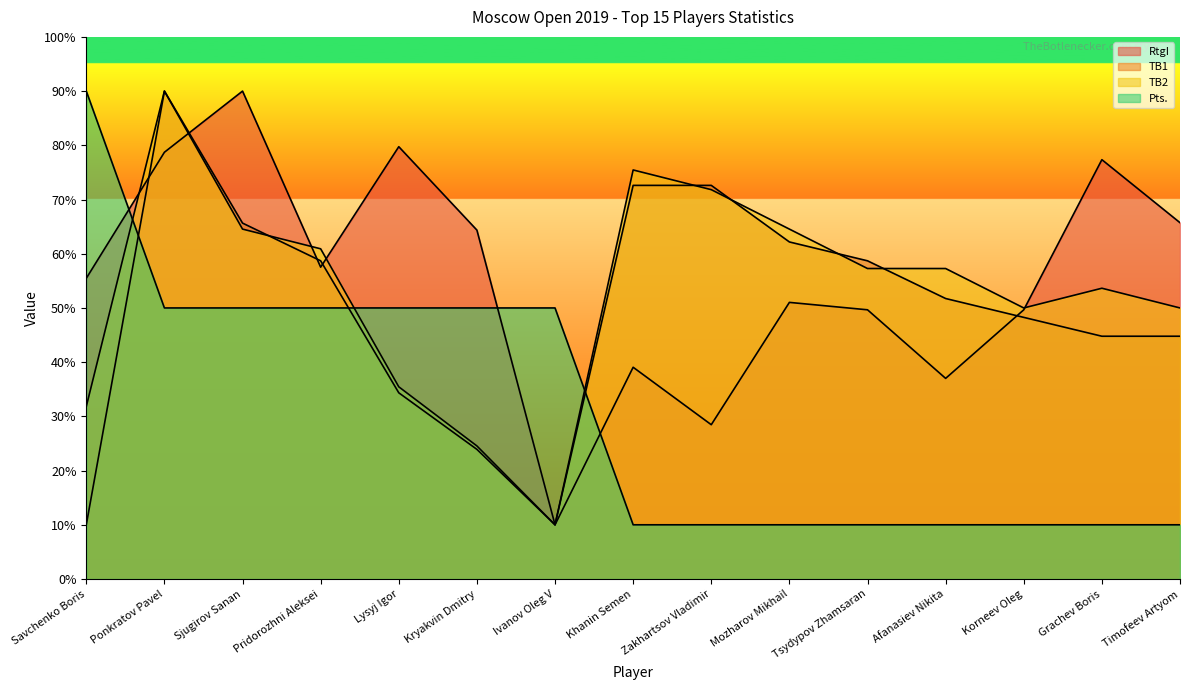

The Pts. series shows 10.0 at Timofeev Artyom. True or false?

True